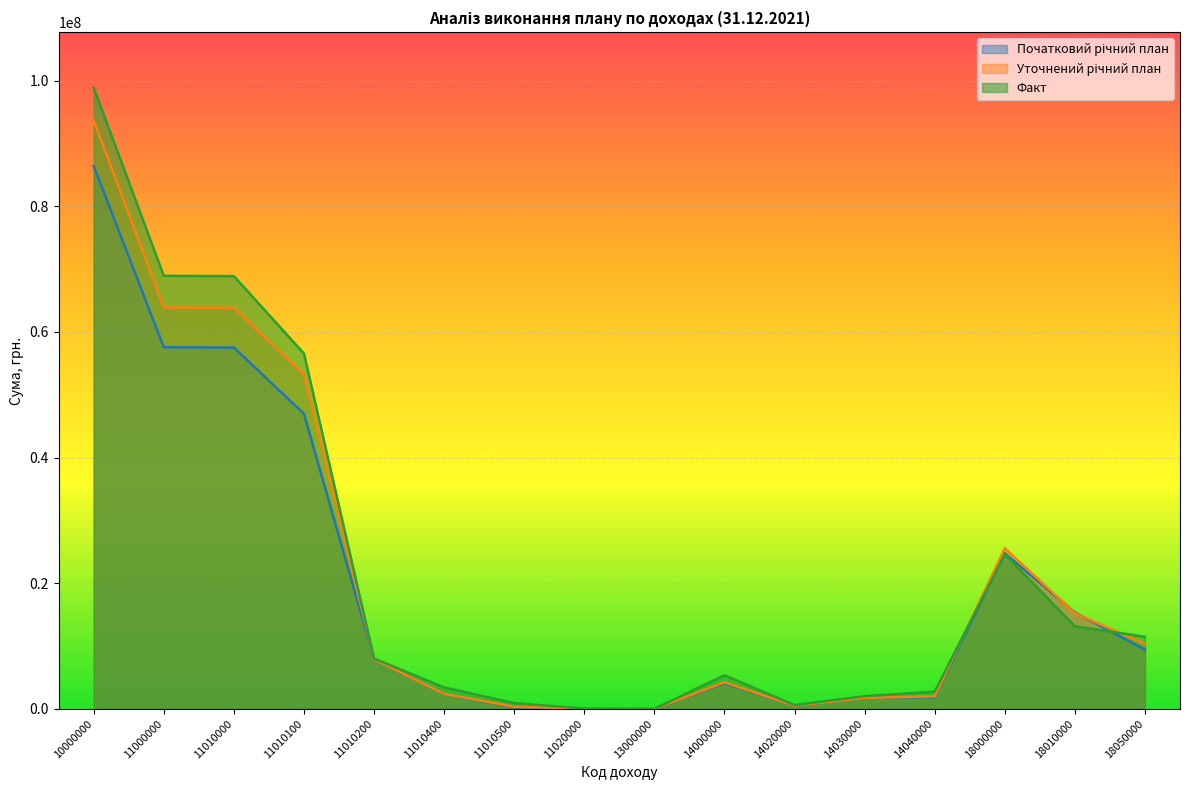

Is it true that Уточнений річний план equals 4223000.0 at 14000000?

True